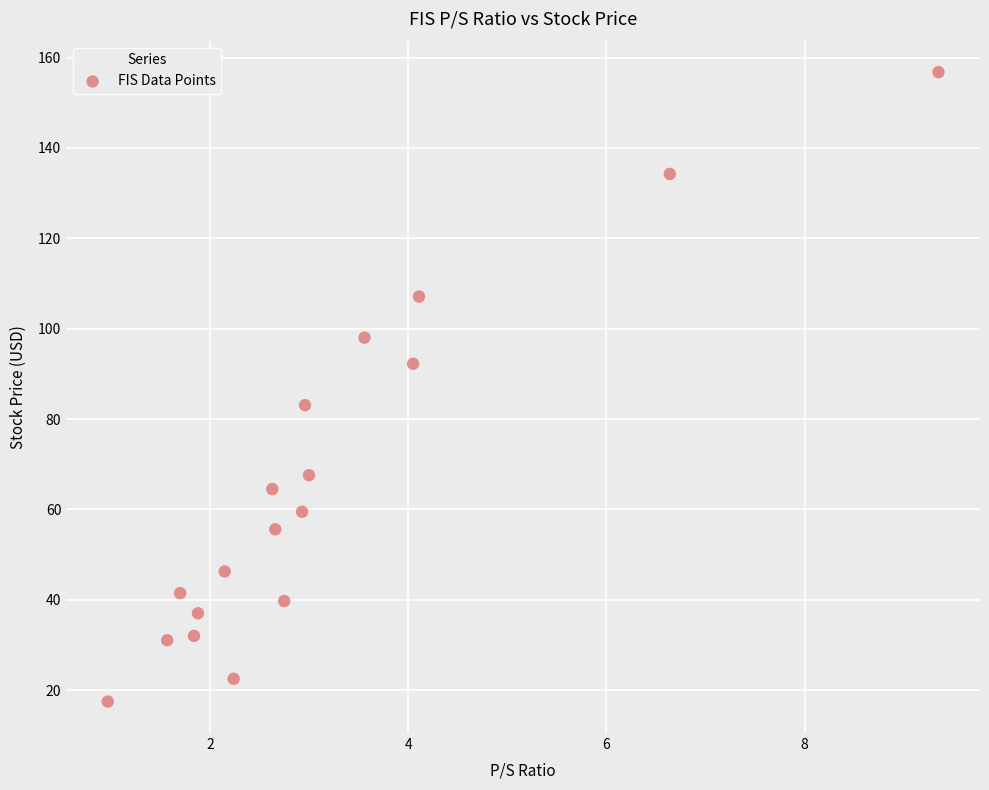

What is the range of Y values (max minus min)?

139.3